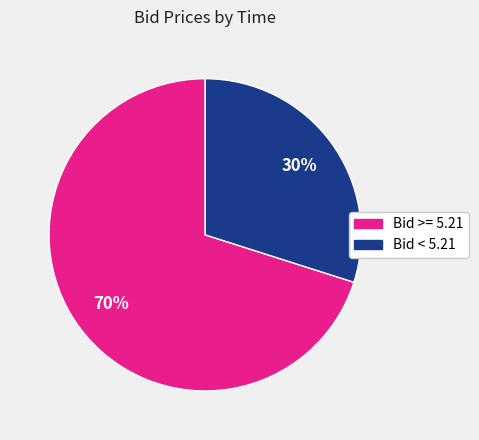

To the nearest percent, what is the difference between the largest and smallest slice percentages?

40%